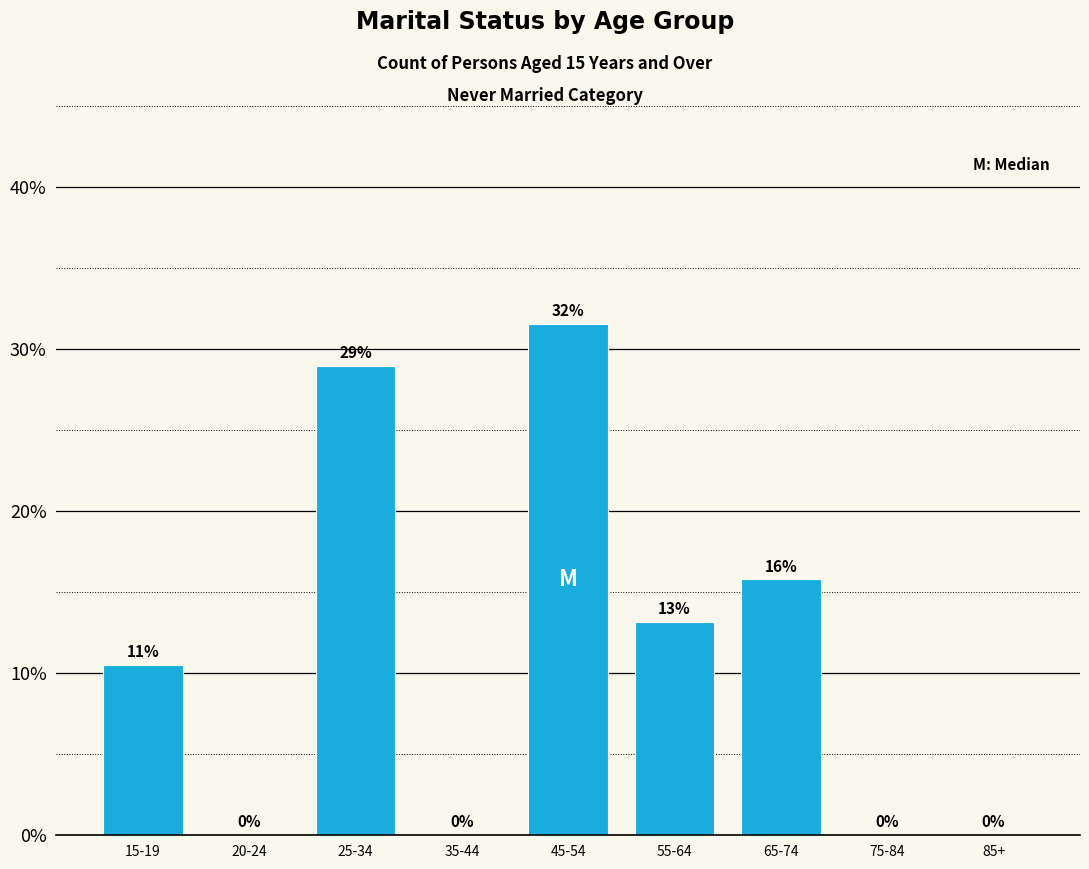

Which has a higher value, 65-74 or 75-84?

65-74